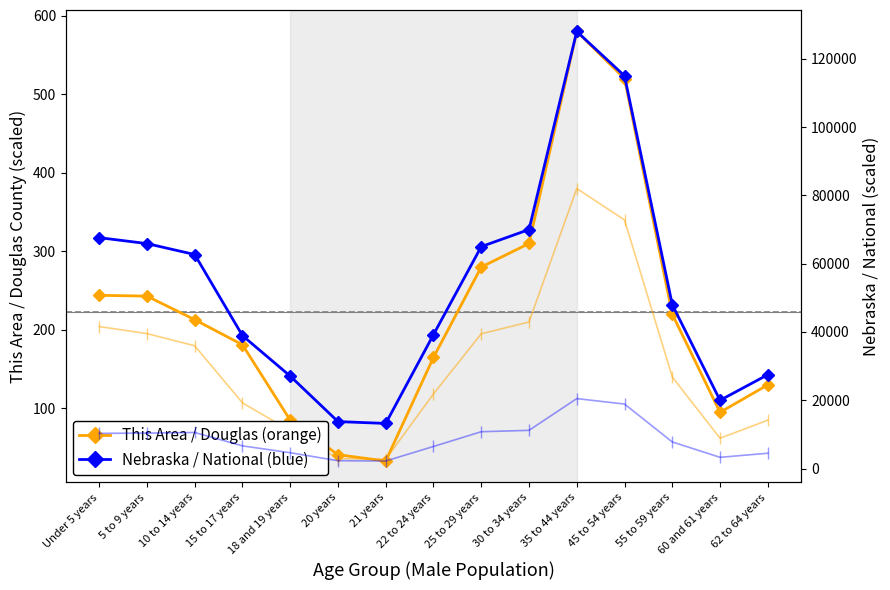

True or false: Nebraska has more than 2 points higher than both neighbors.

False